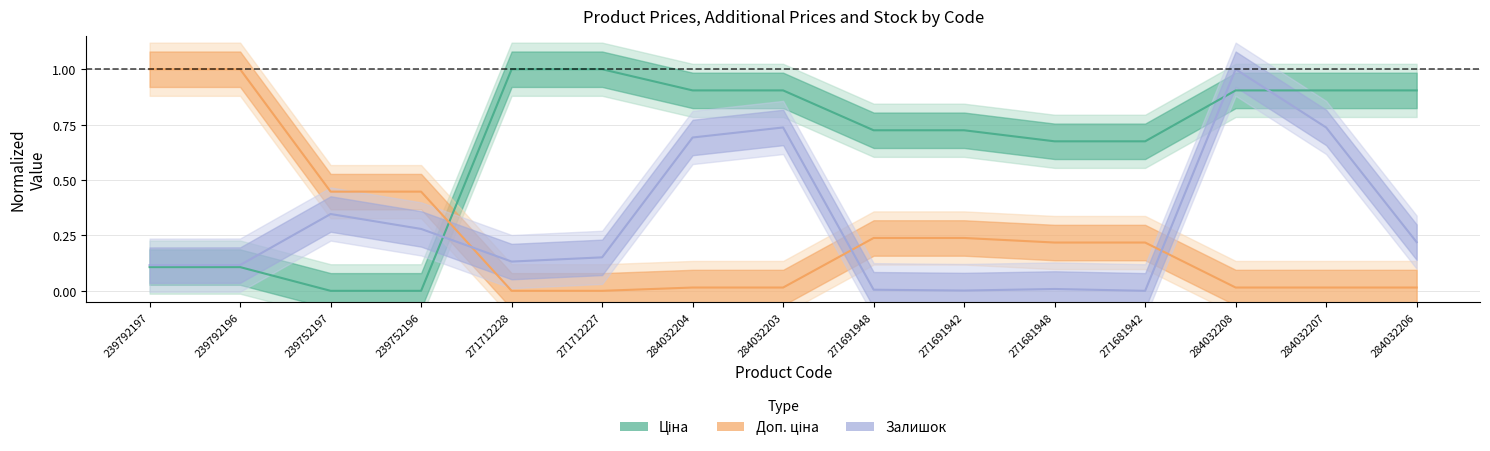

Is it true that Доп. ціна equals 0.5 at 239792196?

False